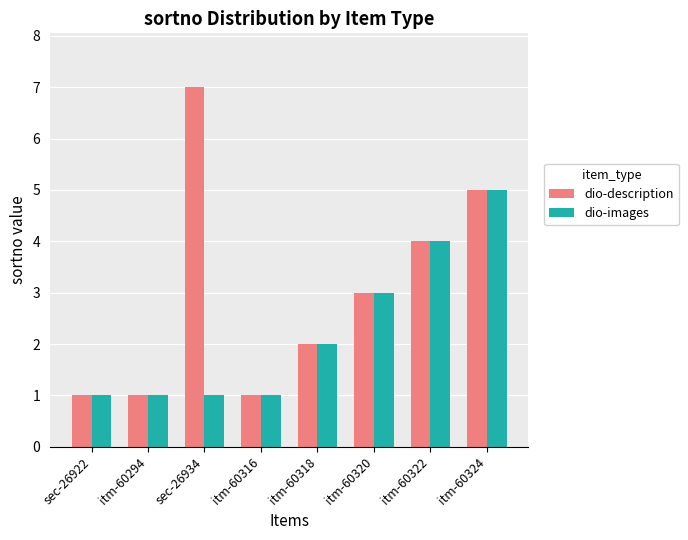

What is the sum of all dio-images values?

18